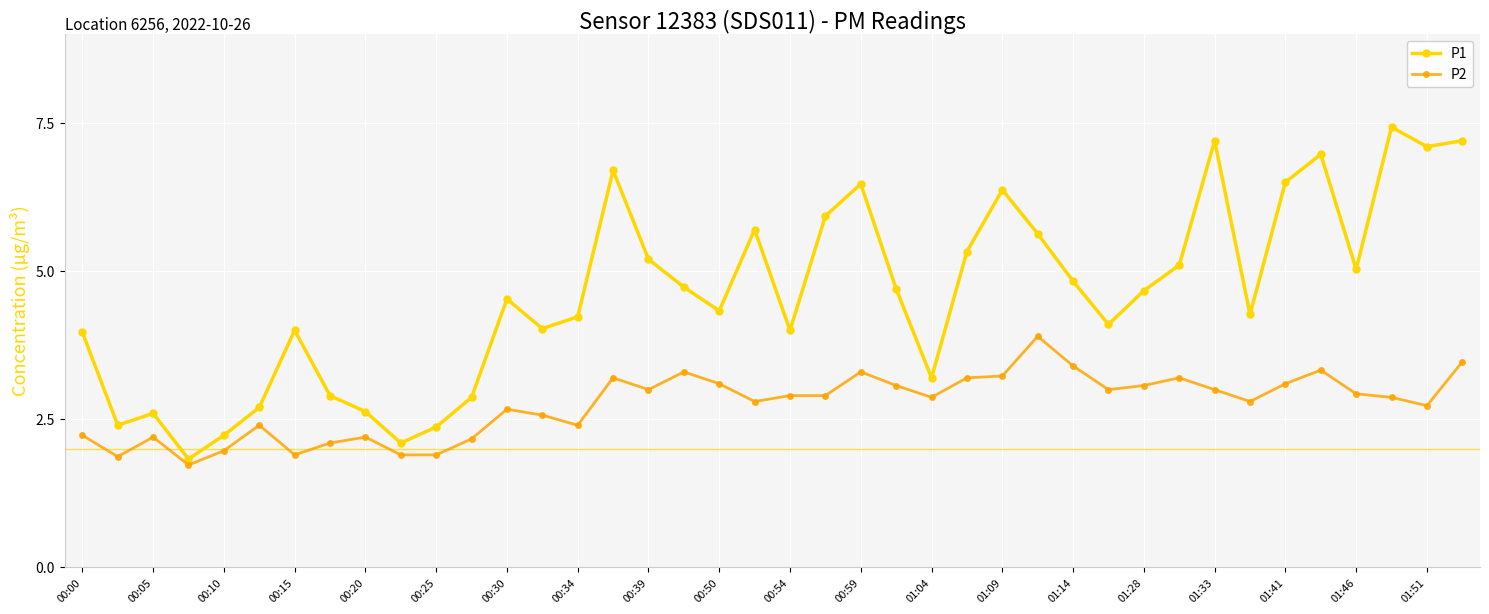

Rank the series by their maximum value, from lowest to highest.

P2, P1